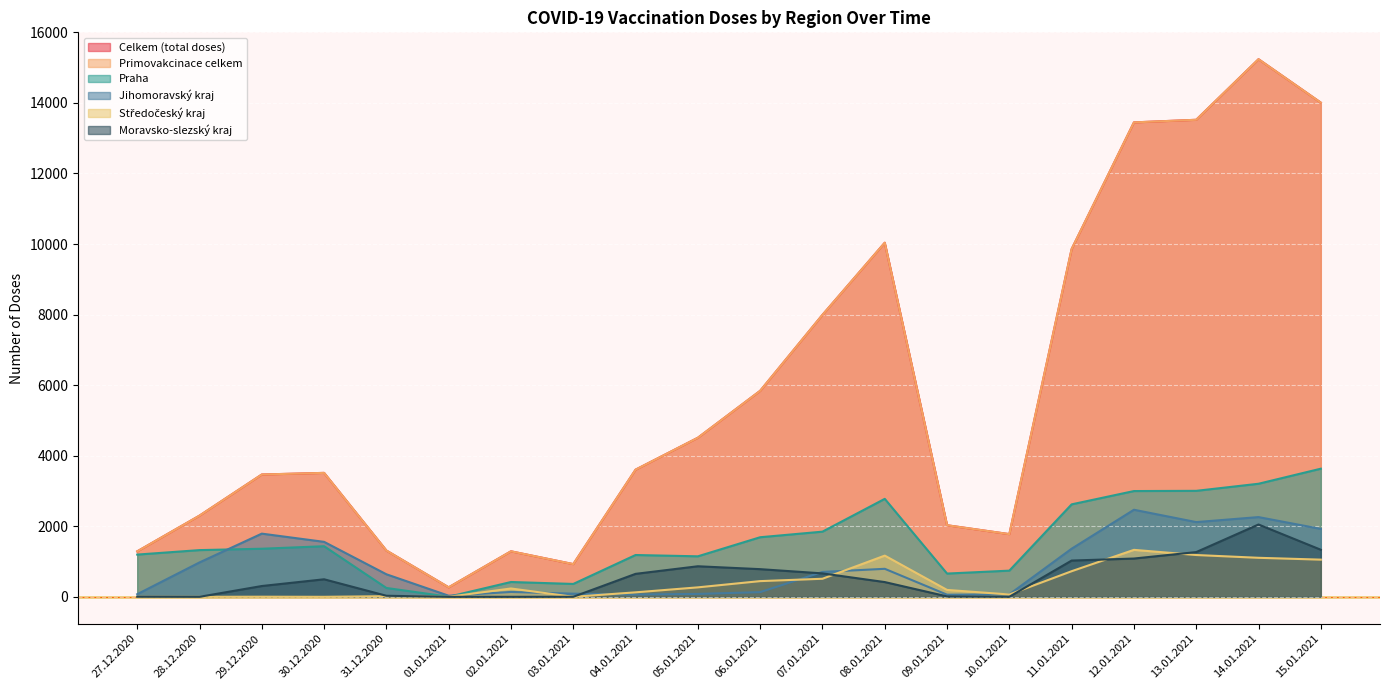

At how many categories does at least one series exceed 9407?

6